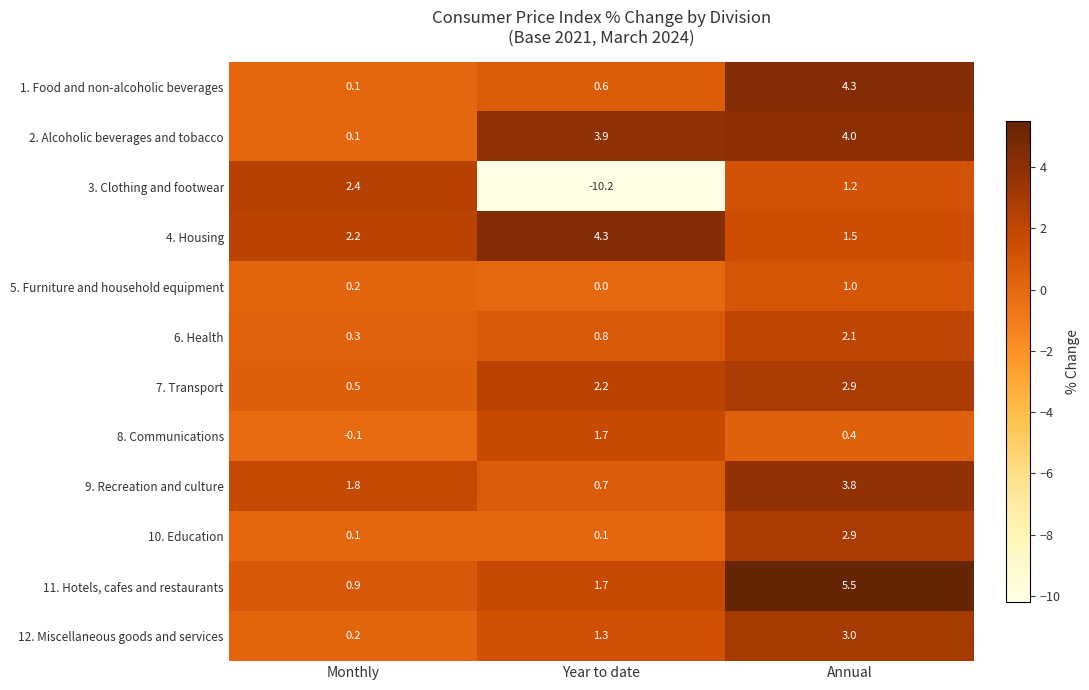

What value does the 10. Education series have at Annual?

2.9